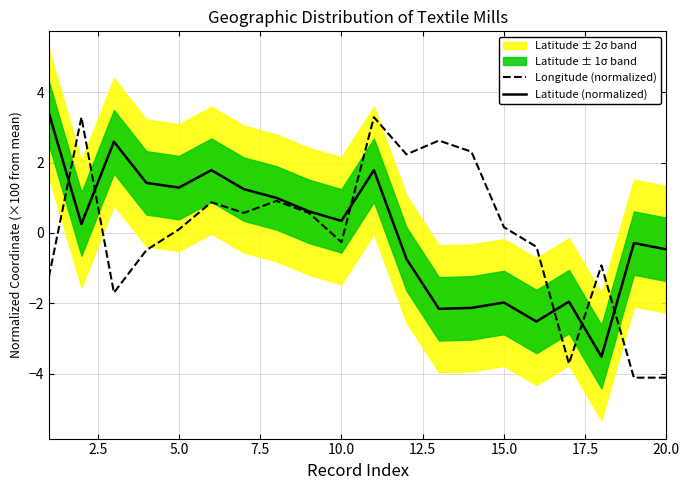

Which series changed the most between 2.5 and 7.5?

Longitude (normalized)